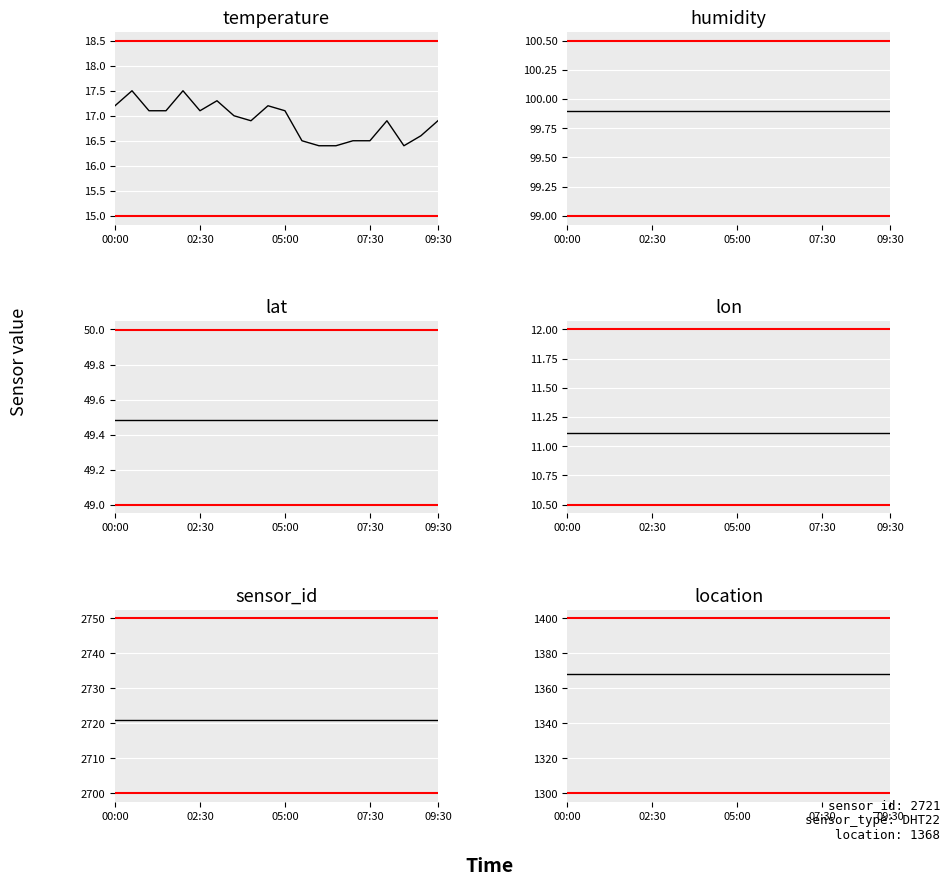

What is the total value across all series at 02:30?

4267.0